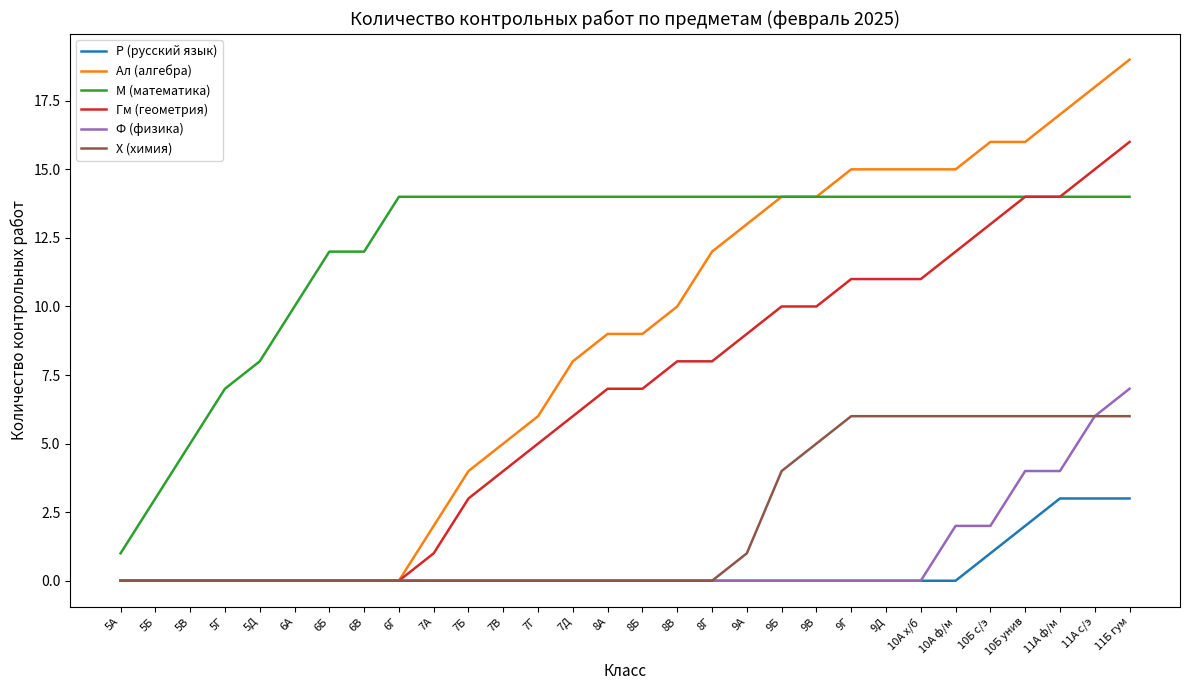

Which category has the highest value across all series?

11Б гум